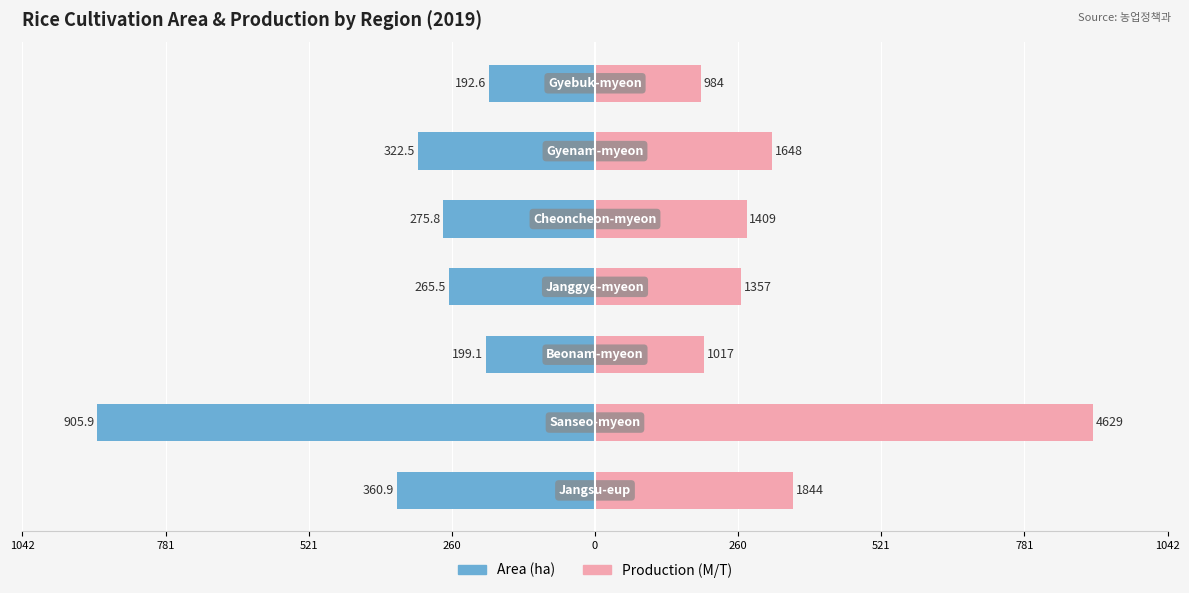

Rank the series by their average value, from lowest to highest.

Area (ha), Production (M/T)